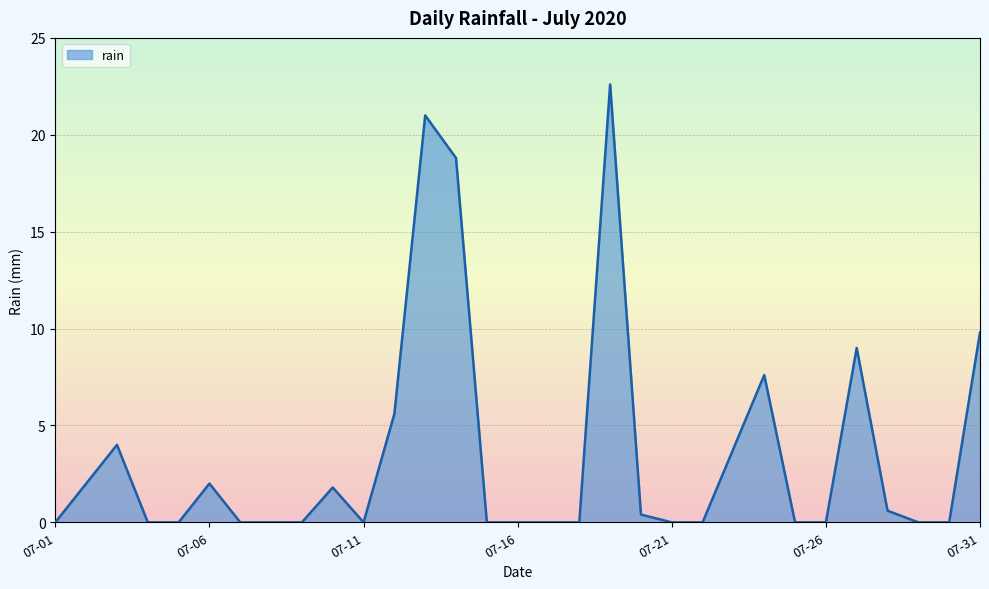

Is it true that the value at 07-11 is 0.0?

True